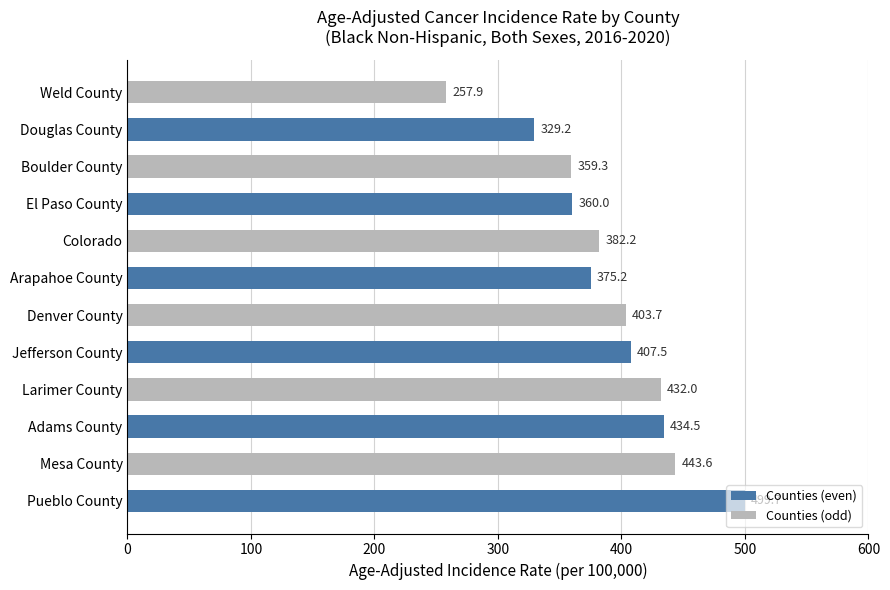

Where is the data nearest to the value 378?

Arapahoe County